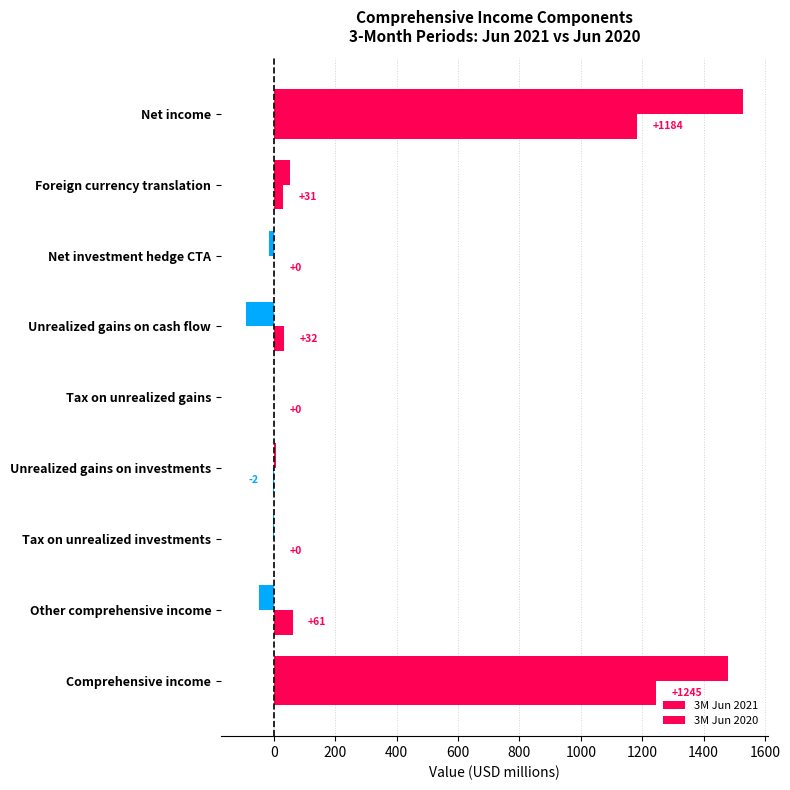

How many series are shown in this chart?

2